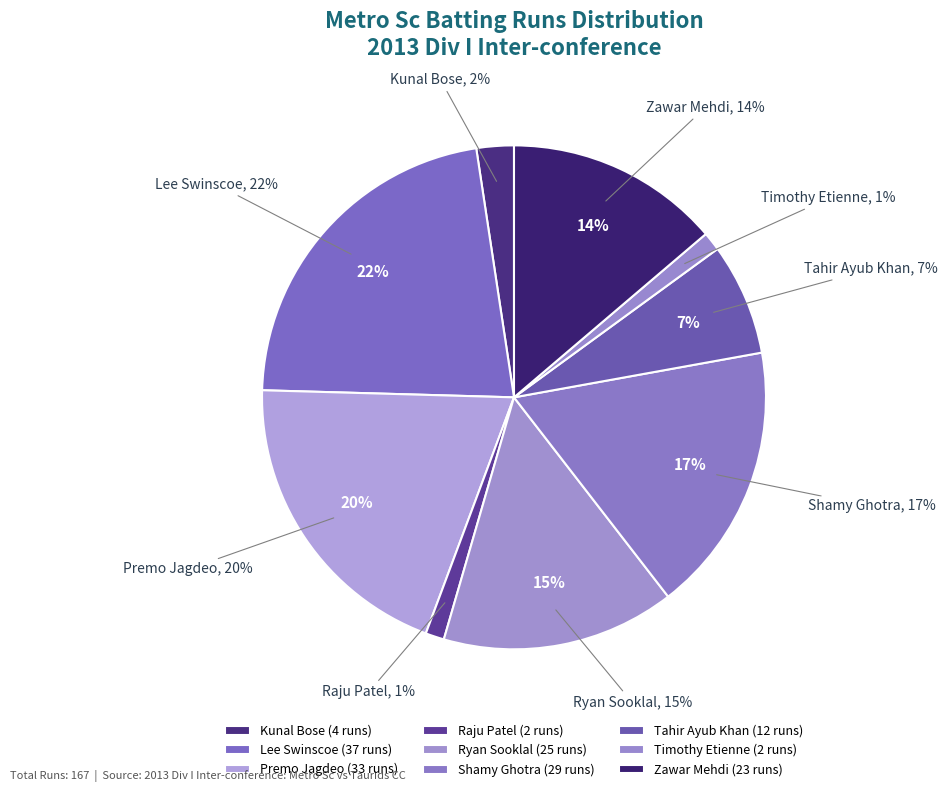

Approximately how many times larger is the value at Shamy Ghotra compared to Timothy Etienne?

14.5